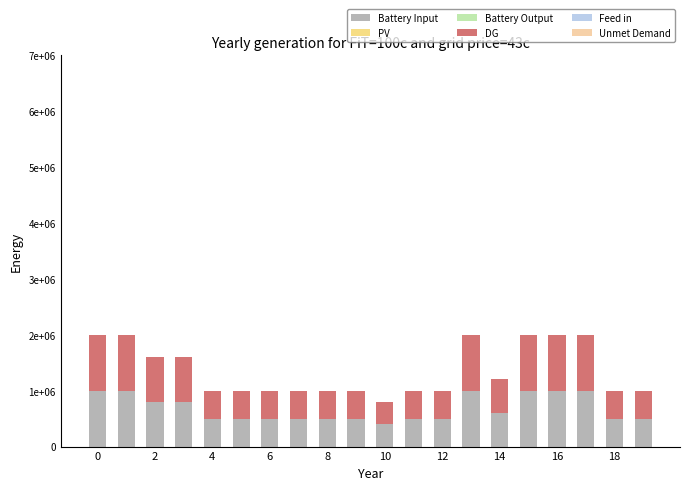

Does the chart contain any negative values?

No